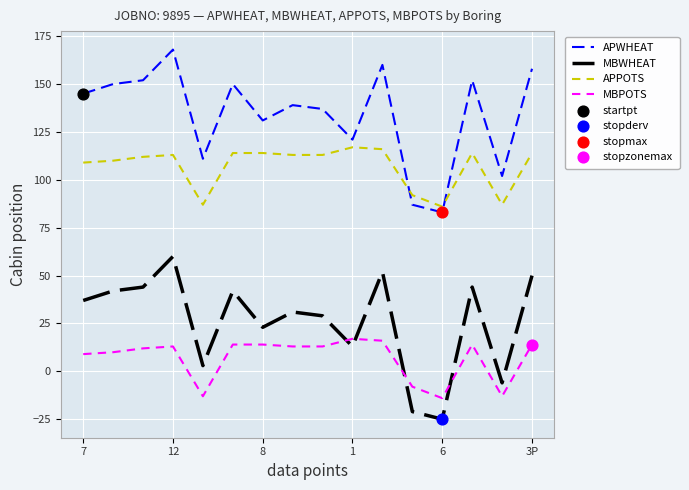

Which series has the largest total across all categories?

APWHEAT